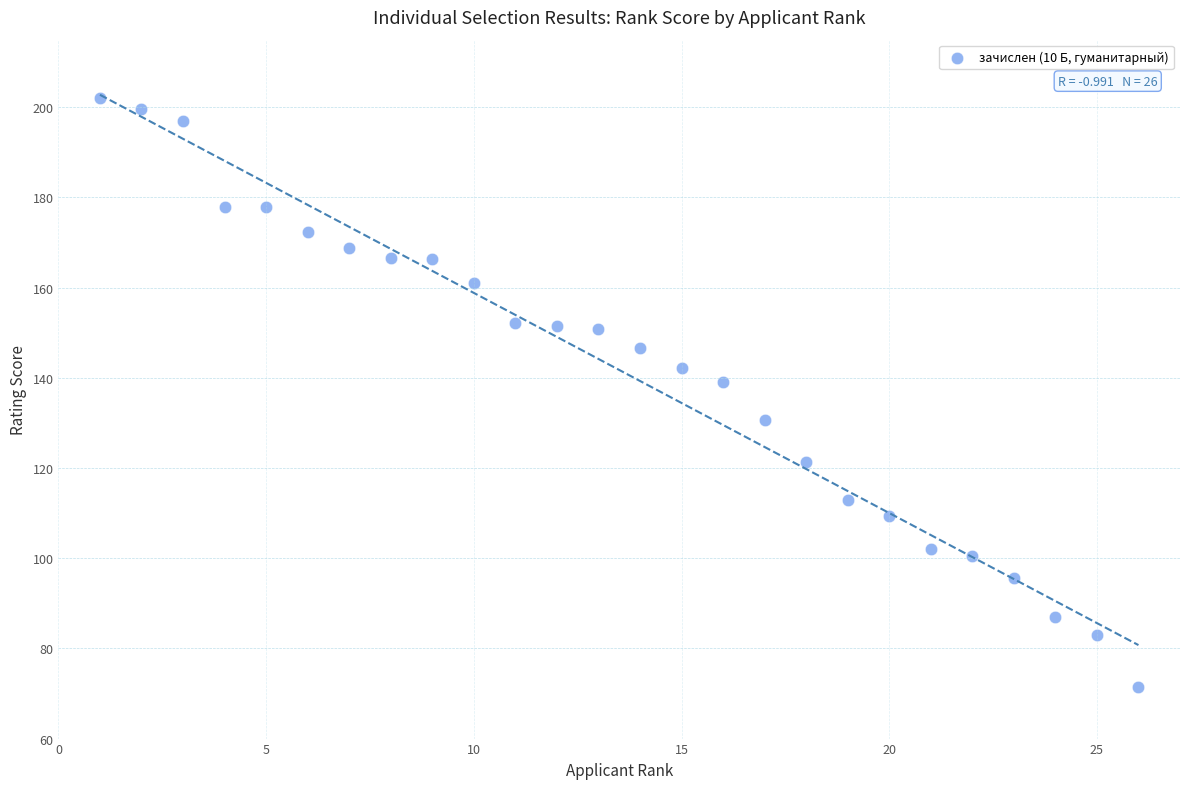

What is the range of X values (max minus min)?

25.0